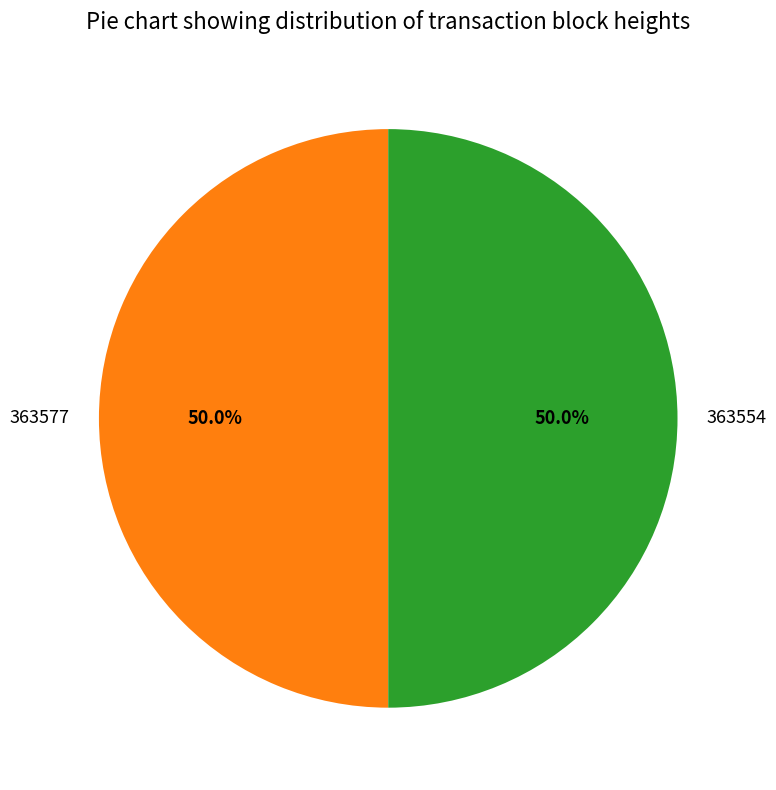

How much of the chart is everything except 363554?

50.0%